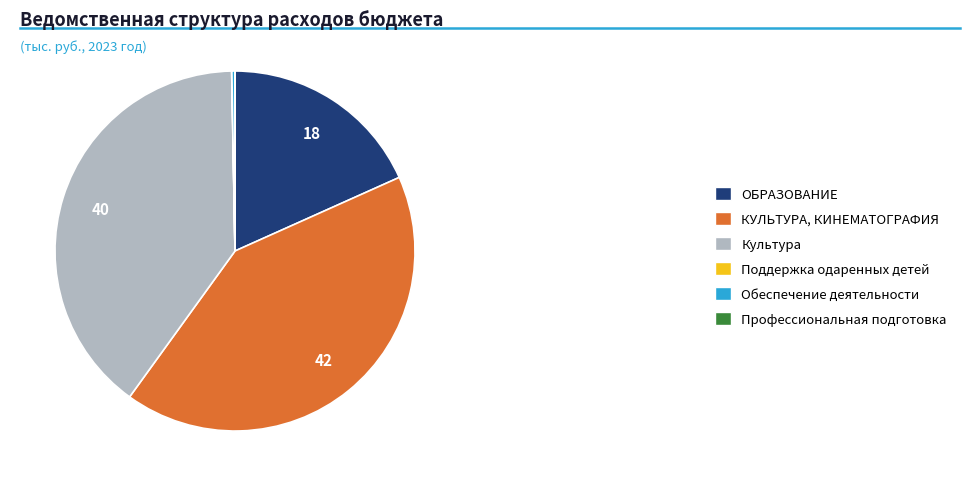

Is it true that Культура is 33% of the pie?

False